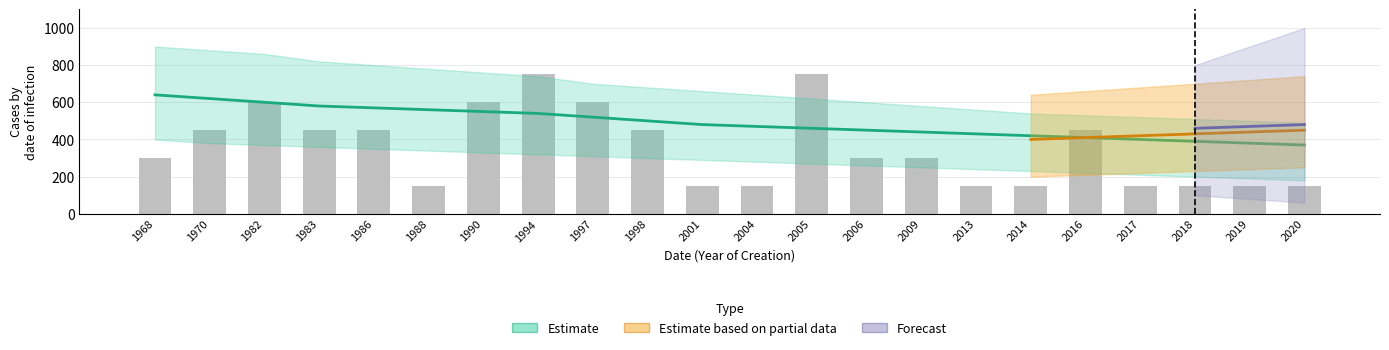

Count the number of values greater than 300.

10